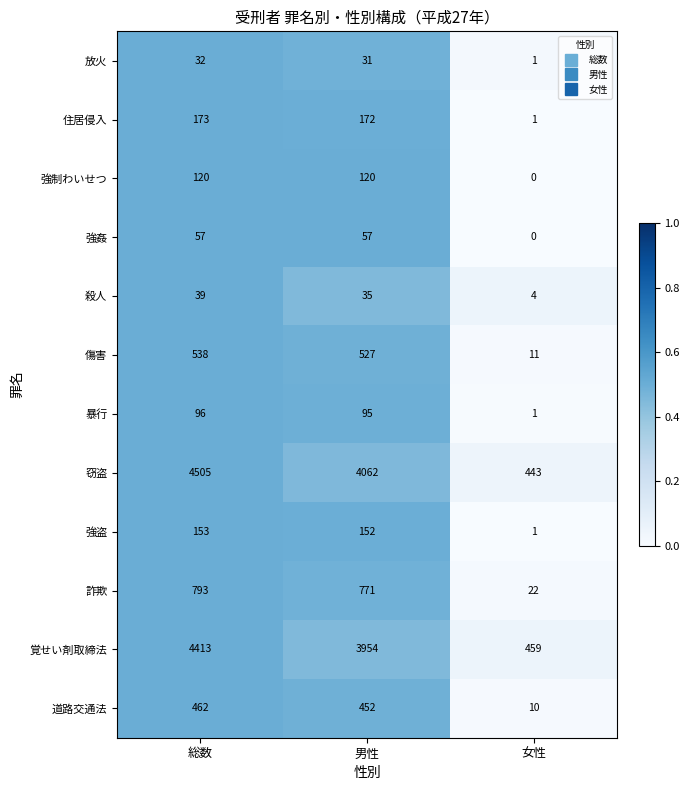

Which series changed the most between 総数 and 女性?

窃盗